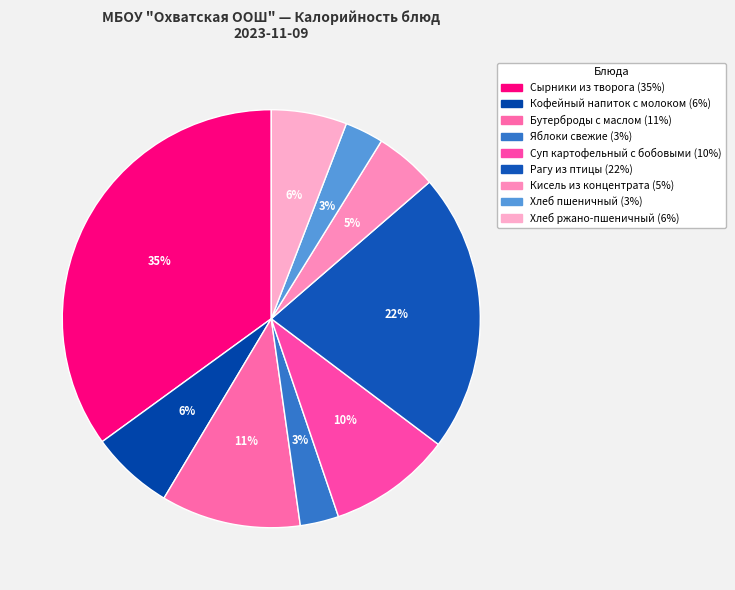

Count the number of slices in the pie.

9